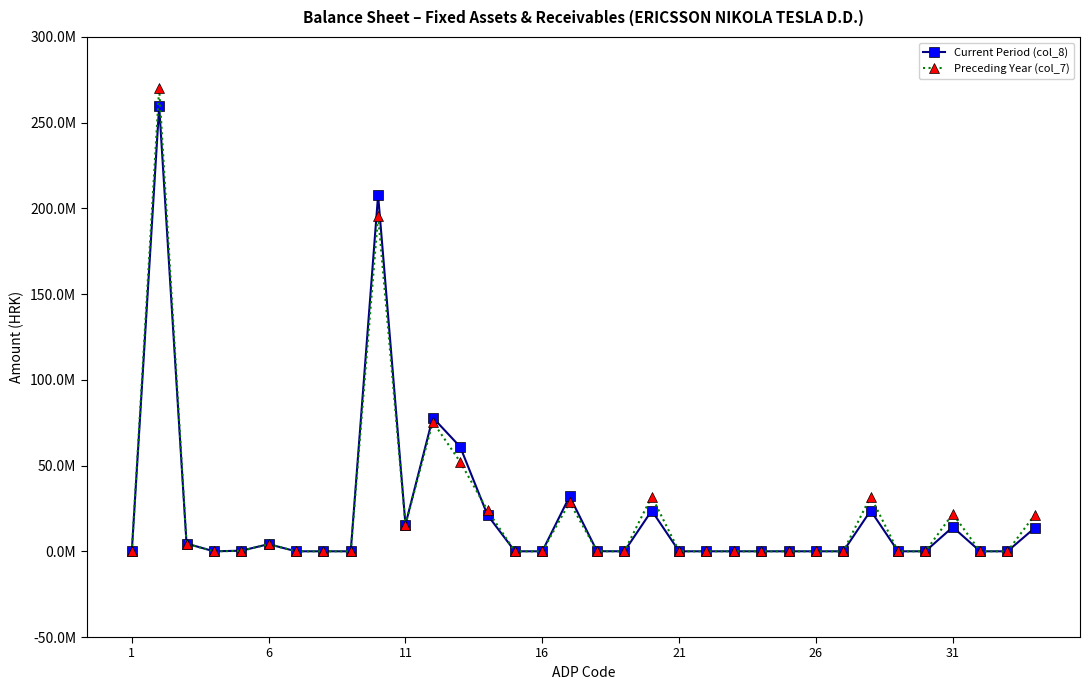

What are all the series names shown in the legend?

Current Period (col_8), Preceding Year (col_7)